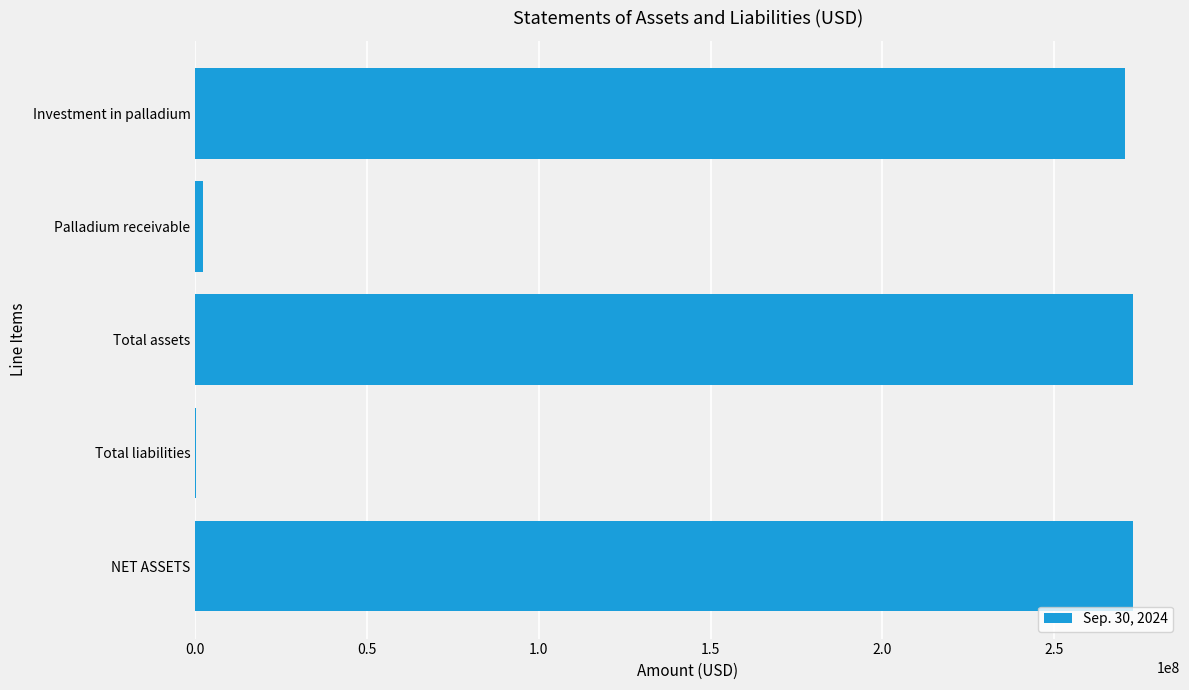

Which has a higher value, NET ASSETS or Palladium receivable?

NET ASSETS